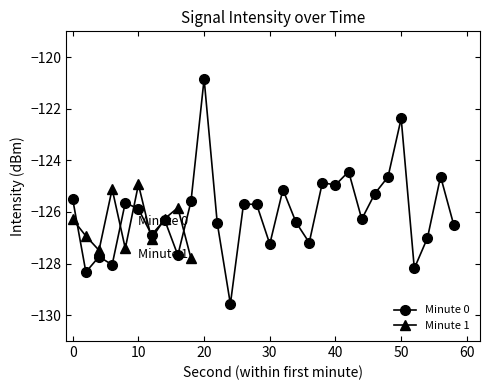

Is the value of Min intensity per minute (dBm) at 18 greater than the value of Max intensity per minute (dBm) at 34?

No